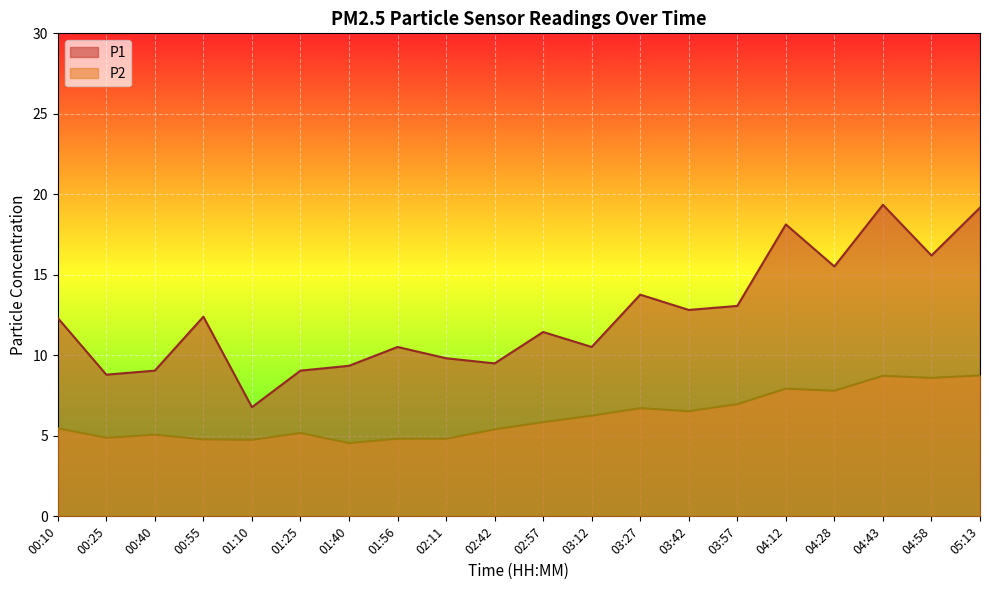

At which label is P1 closest to 13?

03:57